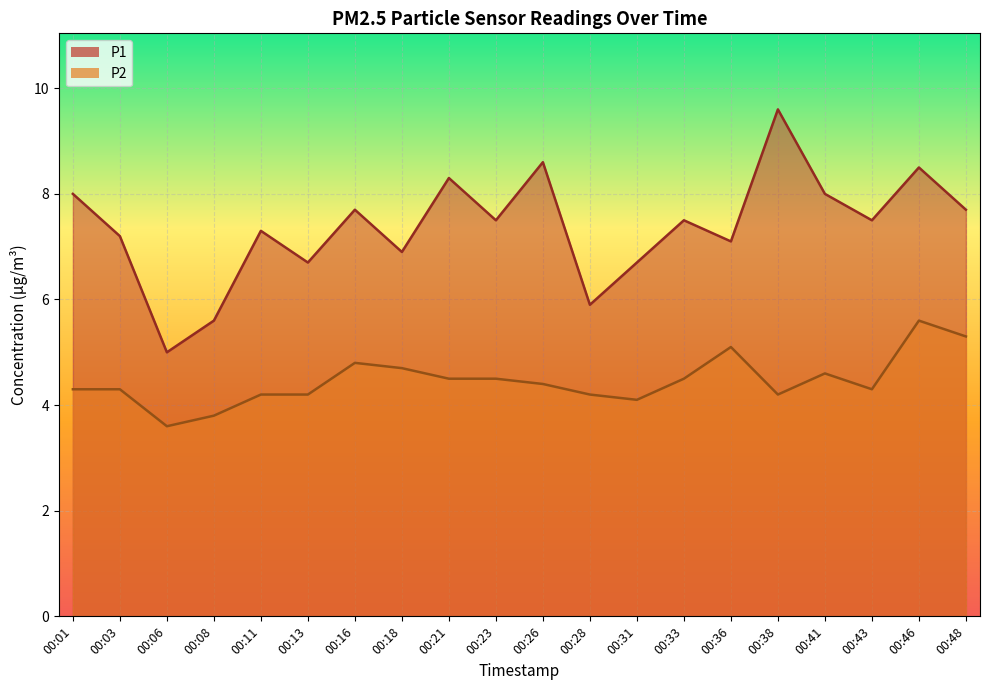

How many lines are shown in the chart?

2